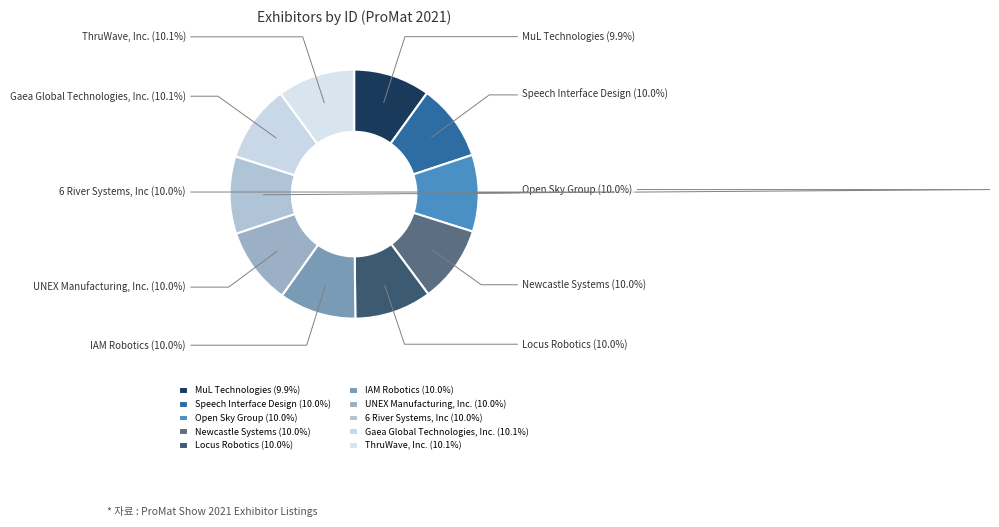

To the nearest percent, what percentage of the pie is IAM Robotics?

10%